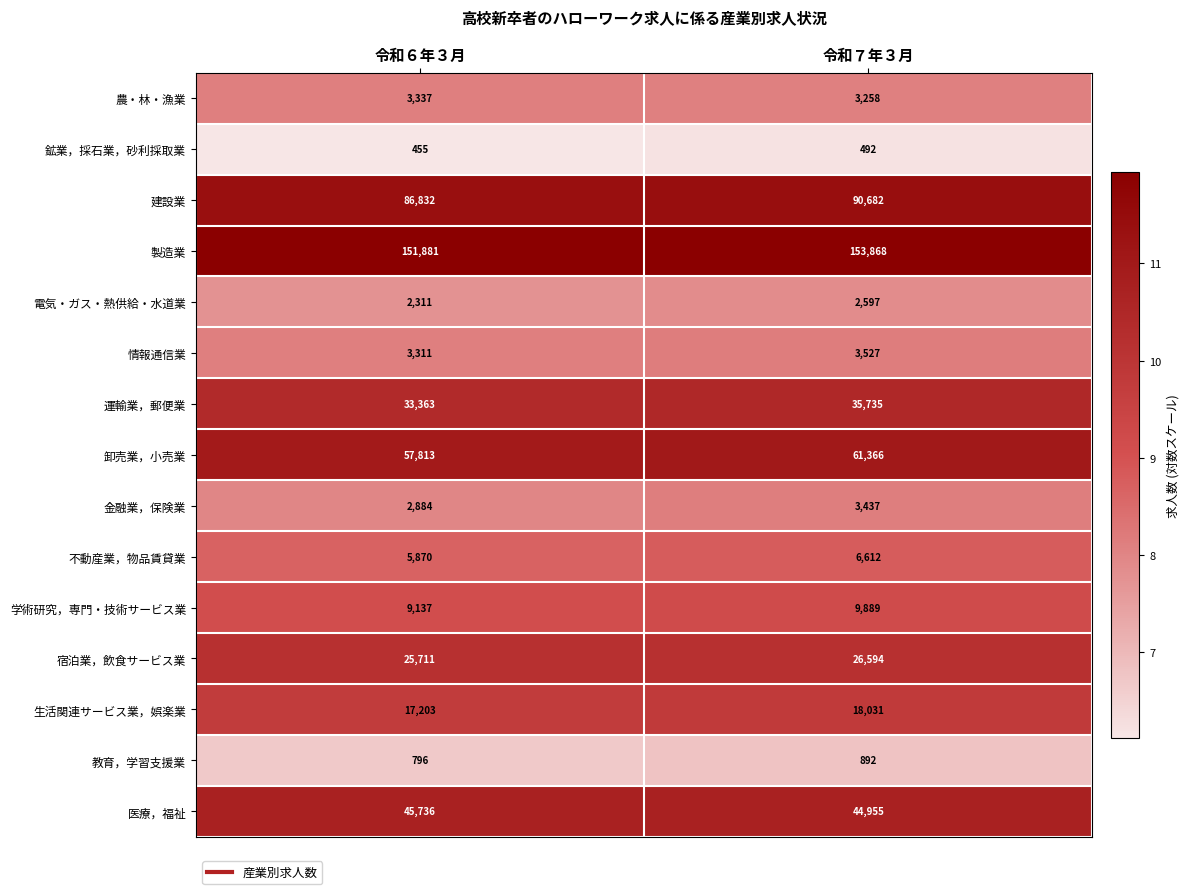

Reading left to right, list all the values displayed in this chart.

農・林・漁業: 3337	3258
鉱業，採石業，砂利採取業: 455	492
建設業: 86832	90682
製造業: 151881	153868
電気・ガス・熱供給・水道業: 2311	2597
情報通信業: 3311	3527
運輸業，郵便業: 33363	35735
卸売業，小売業: 57813	61366
金融業，保険業: 2884	3437
不動産業，物品賃貸業: 5870	6612
学術研究，専門・技術サービス業: 9137	9889
宿泊業，飲食サービス業: 25711	26594
生活関連サービス業，娯楽業: 17203	18031
教育，学習支援業: 796	892
医療，福祉: 45736	44955